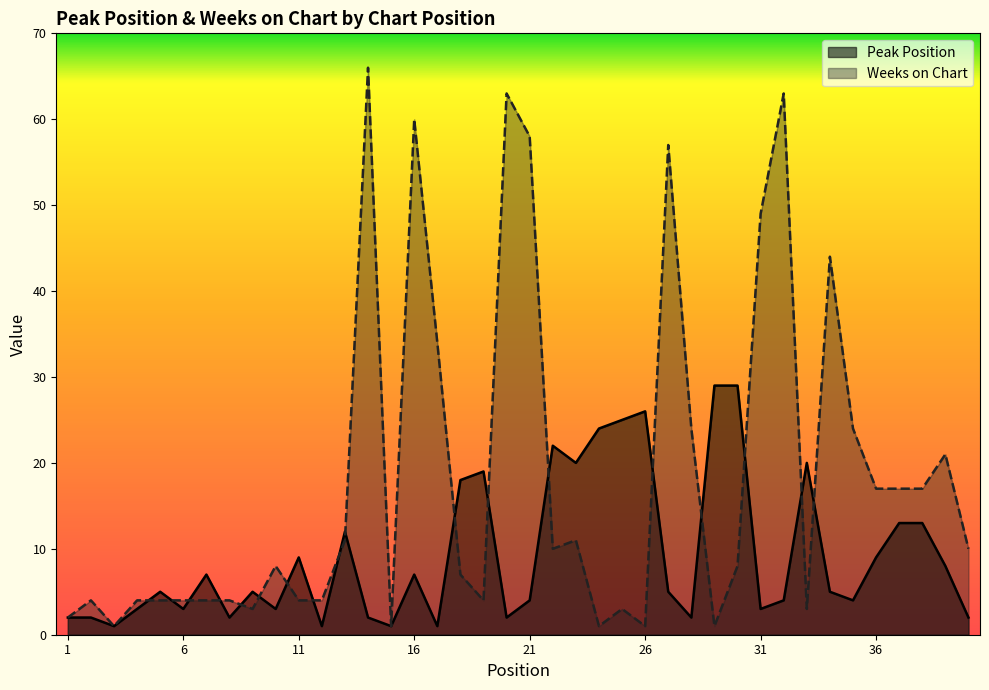

How many values in the Peak Position series are below 5?

18